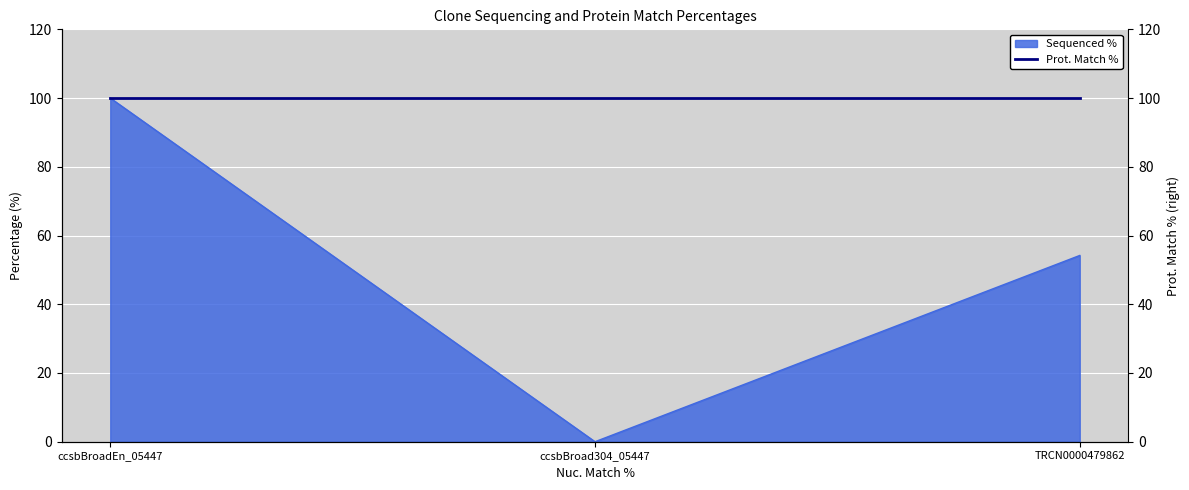

What is the value of the 1st point from the left?

100.0